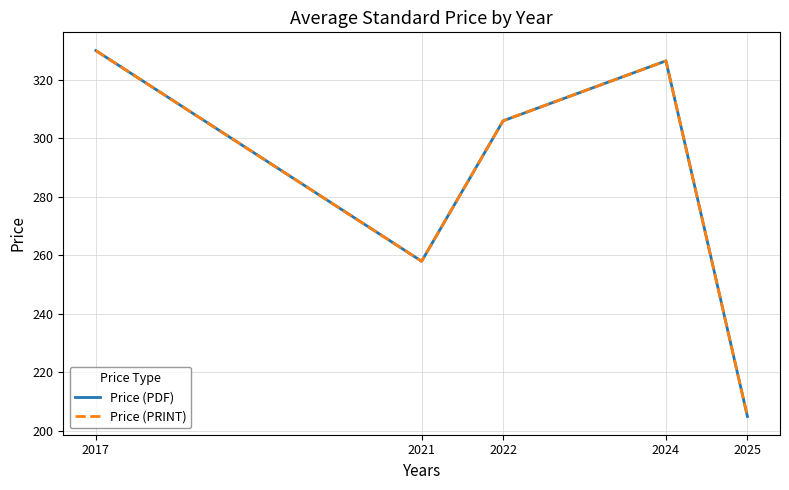

Is this an area chart (filled region under the line)?

No